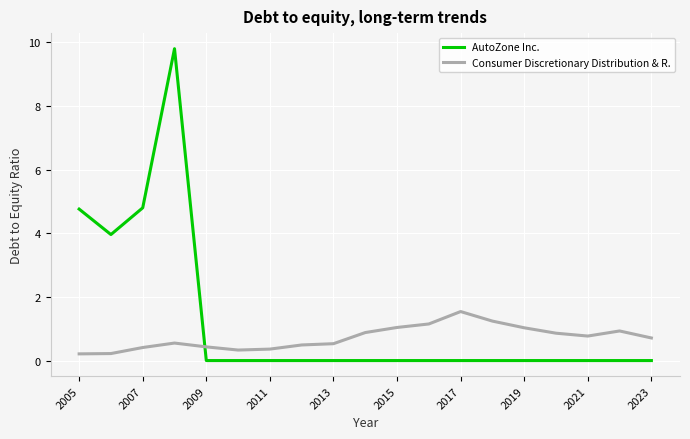

Which series has the largest range (max minus min)?

AutoZone Inc.